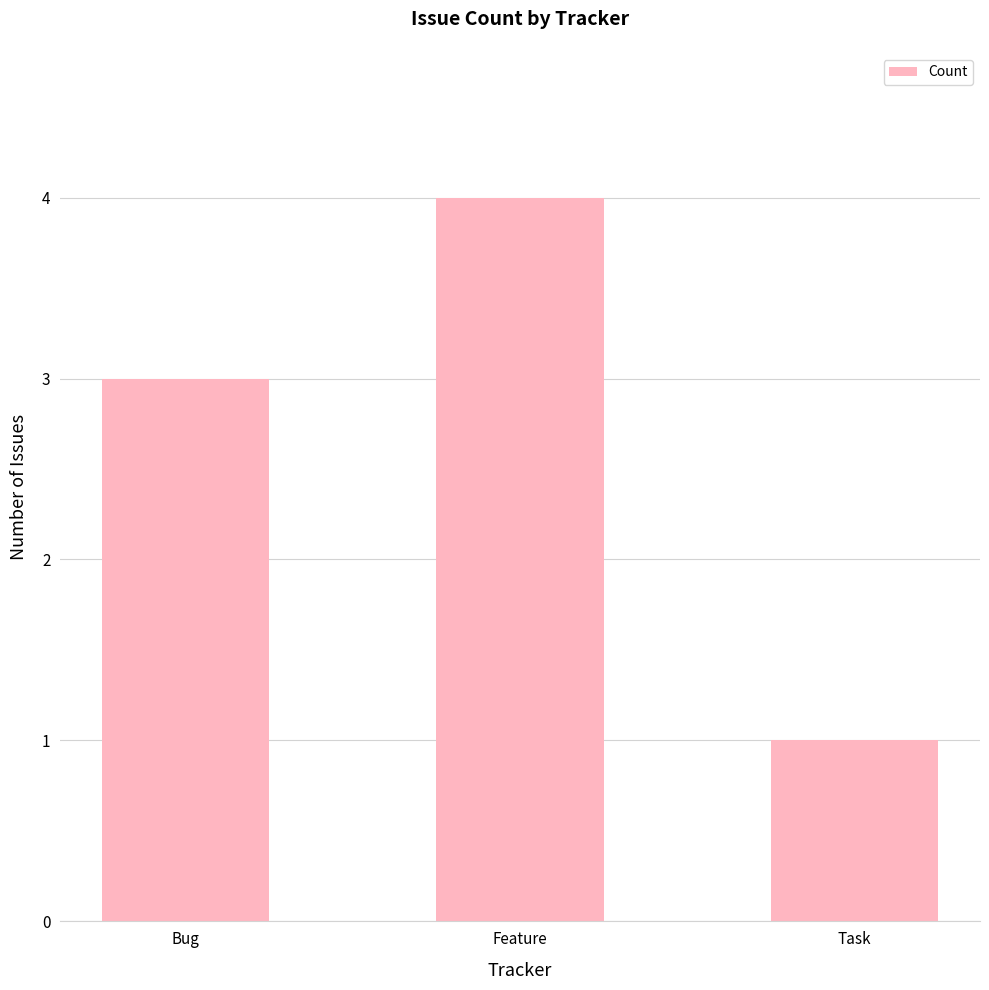

Are the bars grouped side by side (vs. stacked)?

No